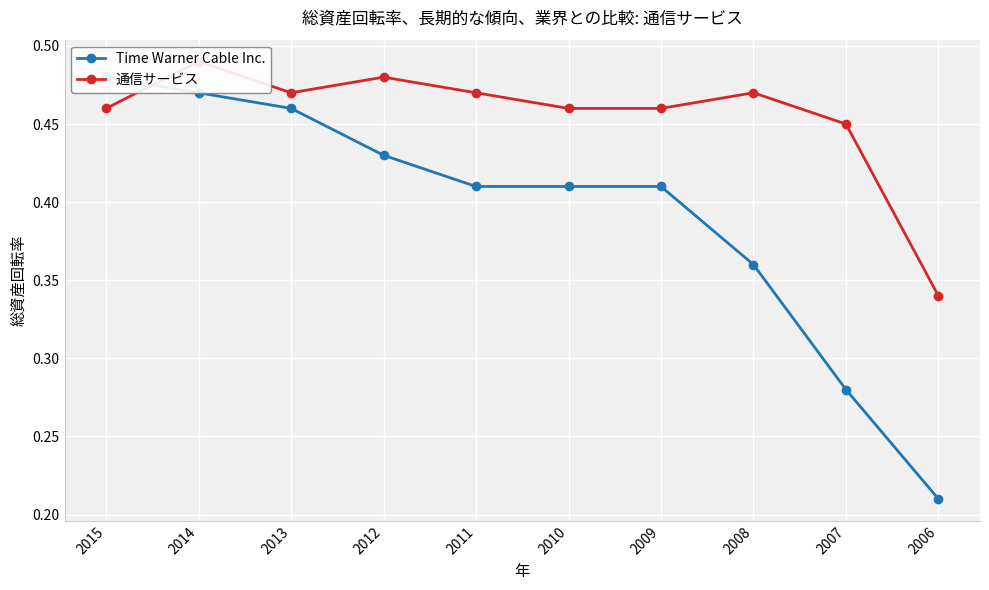

Reading left to right, transcribe all the data shown in this chart.

Time Warner Cable Inc.: 0.5	0.5	0.5	0.4	0.4	0.4	0.4	0.4	0.3	0.2
通信サービス: 0.5	0.5	0.5	0.5	0.5	0.5	0.5	0.5	0.5	0.3